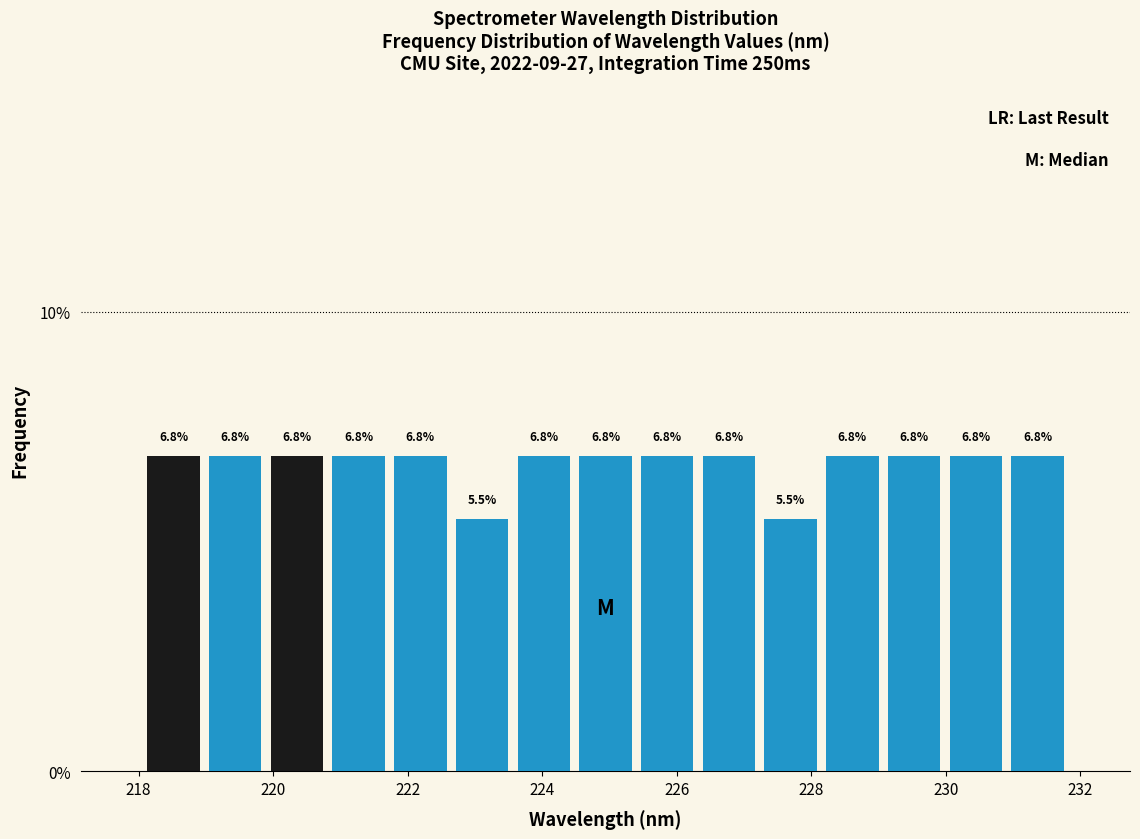

Reading left to right, transcribe this chart: for each bar, give the range it covers on the x-axis and its height. The bar edges are not printed on the chart, so give them approximately, as read against the axis.

218.0 to 219.0: 6.8
219.0 to 219.8: 6.8
219.8 to 220.8: 6.8
220.8 to 221.8: 6.8
221.8 to 222.6: 6.8
222.6 to 223.6: 5.5
223.6 to 224.4: 6.8
224.4 to 225.4: 6.8
225.4 to 226.4: 6.8
226.4 to 227.2: 6.8
227.2 to 228.2: 5.5
228.2 to 229.0: 6.8
229.0 to 230.0: 6.8
230.0 to 231.0: 6.8
231.0 to 231.8: 6.8